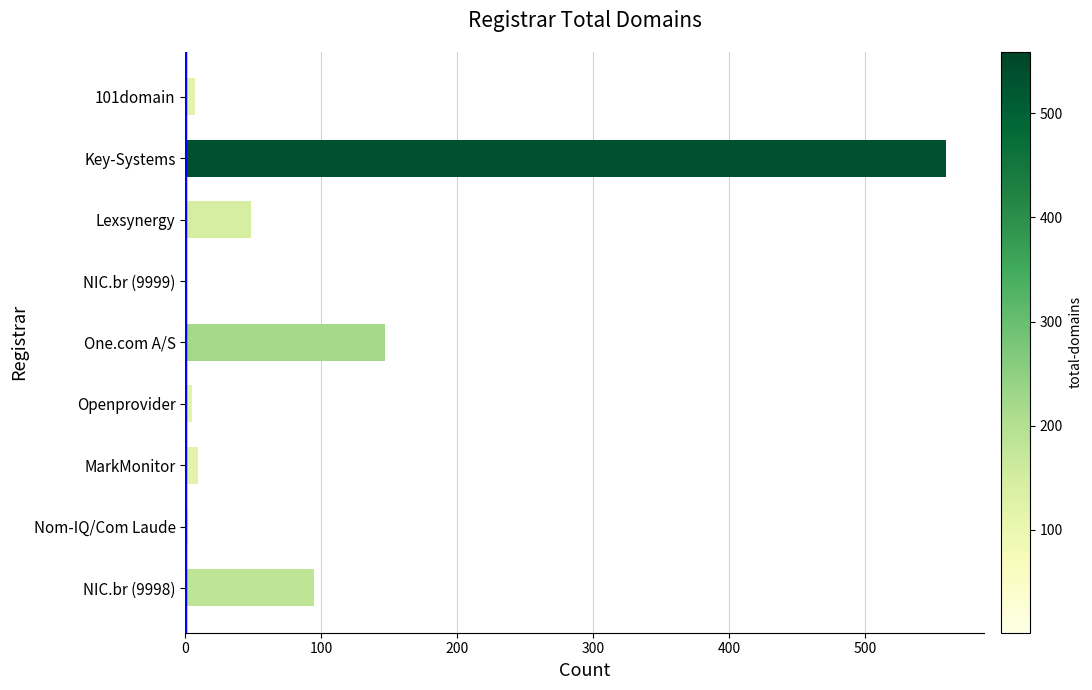

Approximately how many times larger is the value at NIC.br (9998) compared to One.com A/S?

0.6